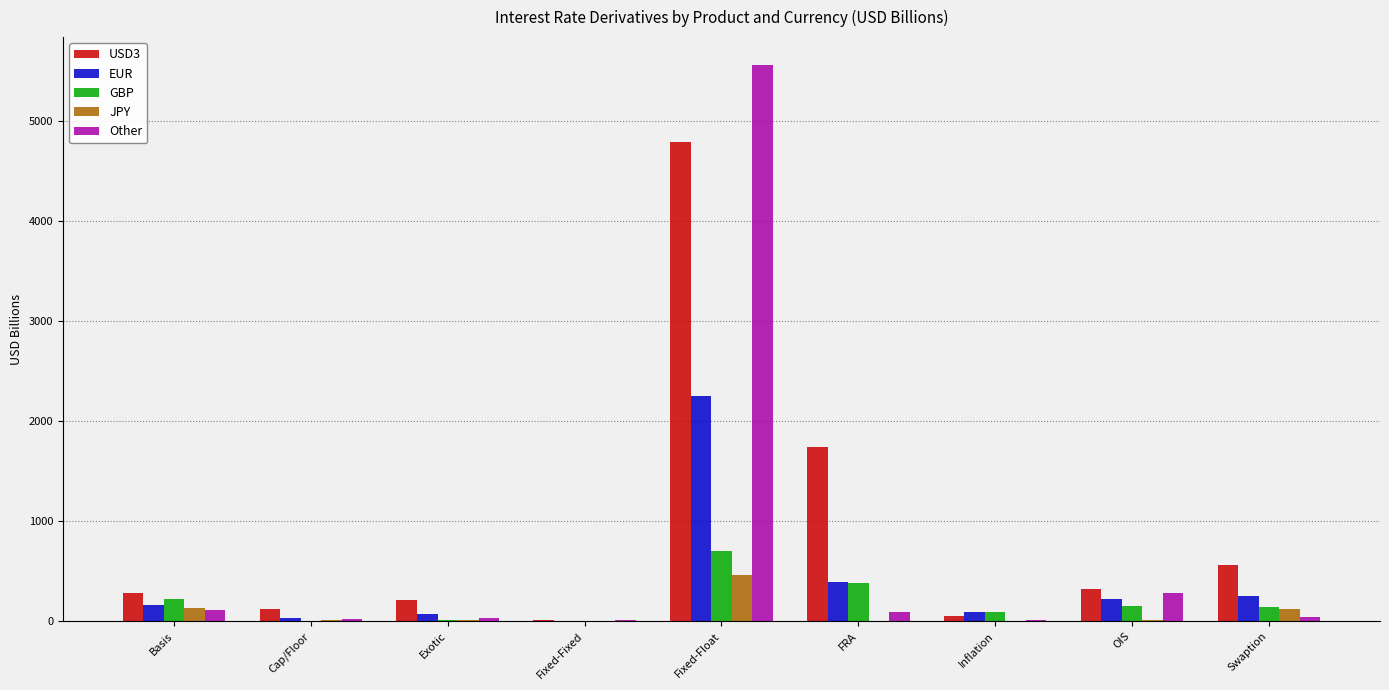

Which category has the highest value in the JPY series?

Fixed-Float